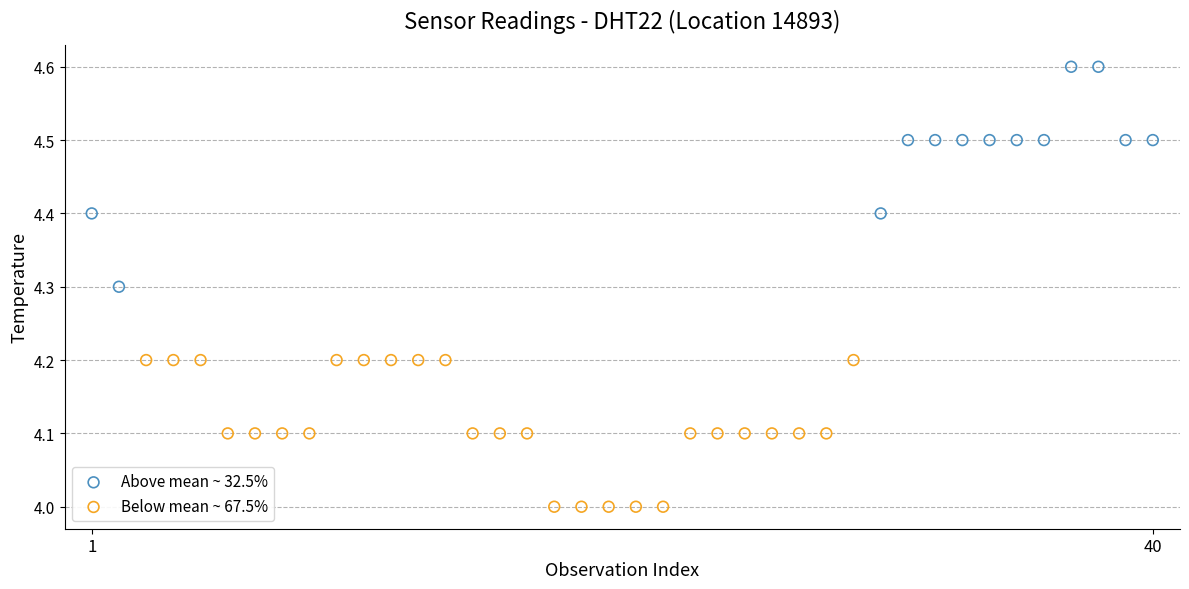

Which series has the widest spread of Y values?

Above mean ~ 32.5%